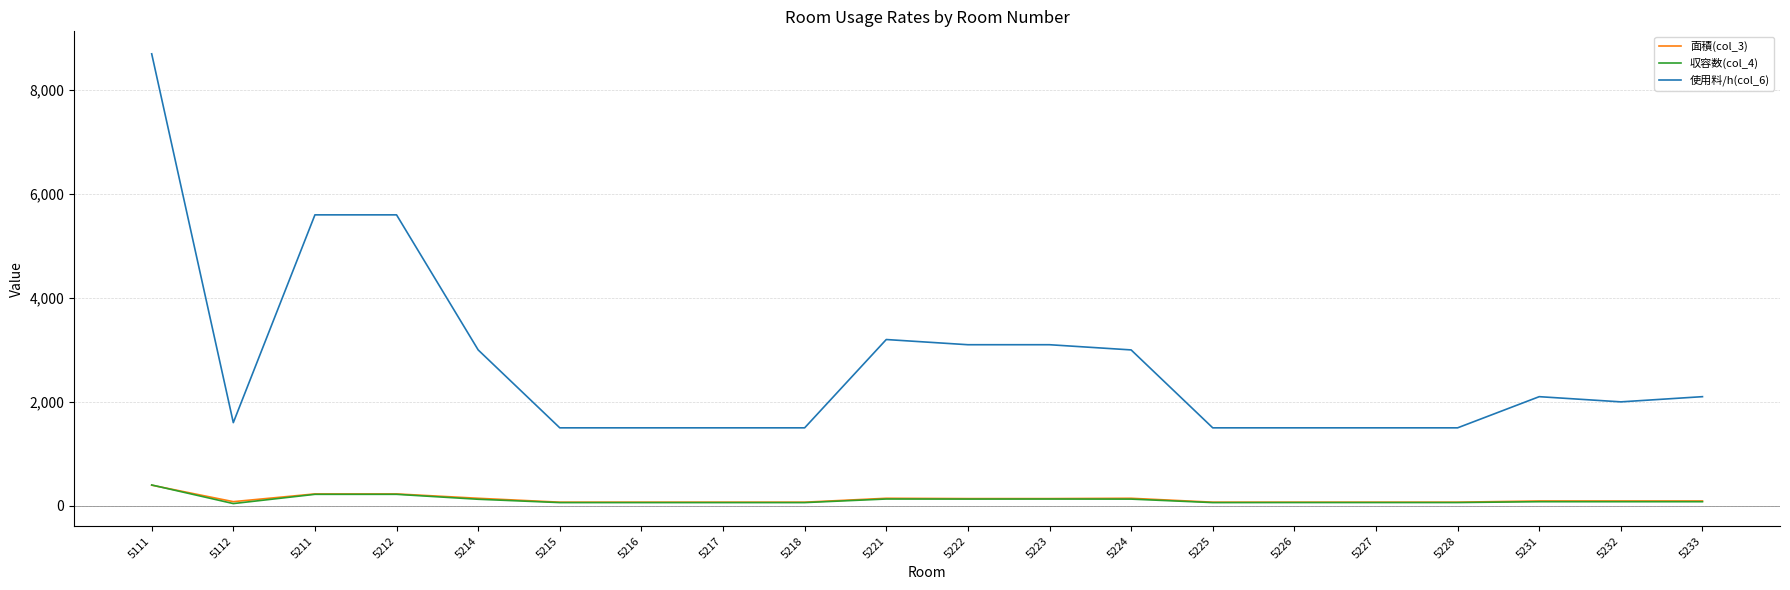

True or false: 使用料/h(col_6) and 収容数(col_4) cross at least once.

False